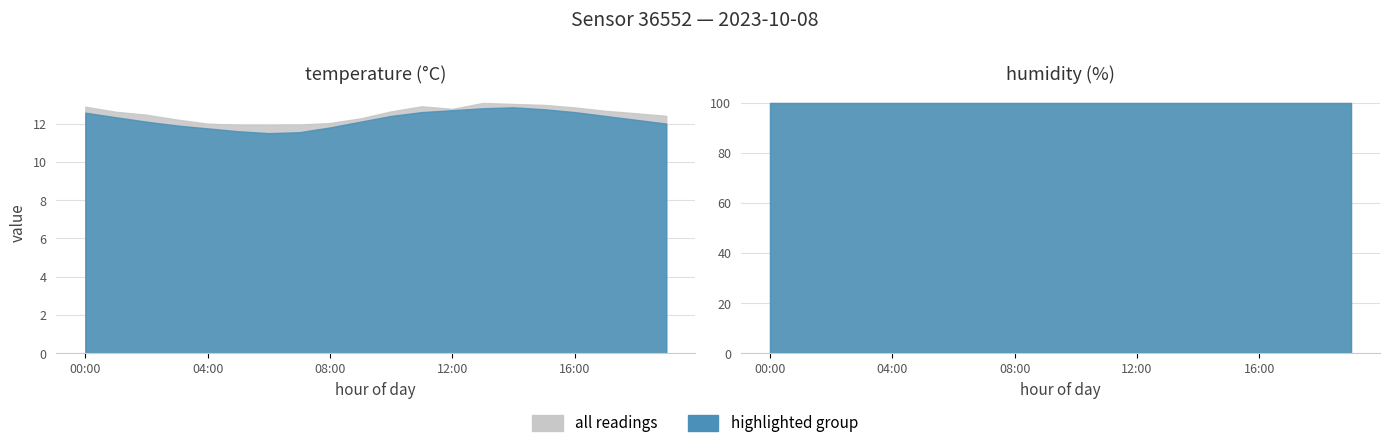

Reading left to right, what are all the values shown in this chart?

temperature: 12.6	12.3	12.1	11.9	11.8	11.6	11.5	11.6	11.8	12.1	12.4	12.6	12.7	12.8	12.8	12.8	12.6	12.4	12.2	12.0
humidity: 99.9	99.9	99.9	99.9	99.9	99.9	99.9	99.9	99.9	99.9	99.9	99.9	99.9	99.9	99.9	99.9	99.9	99.9	99.9	99.9